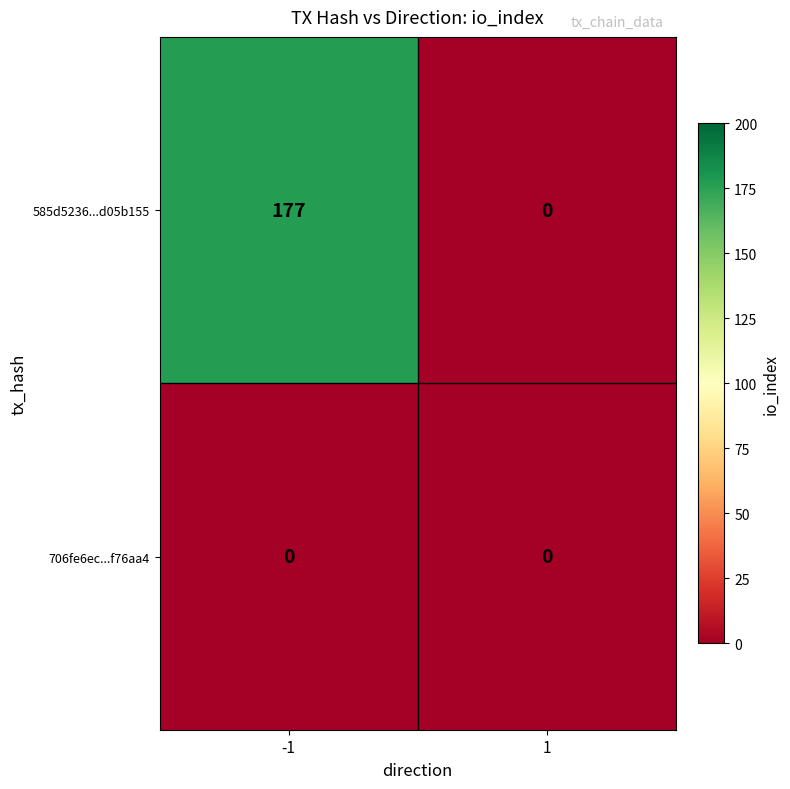

List the series in order of their overall mean, highest first.

585d5236...d05b155, 706fe6ec...f76aa4